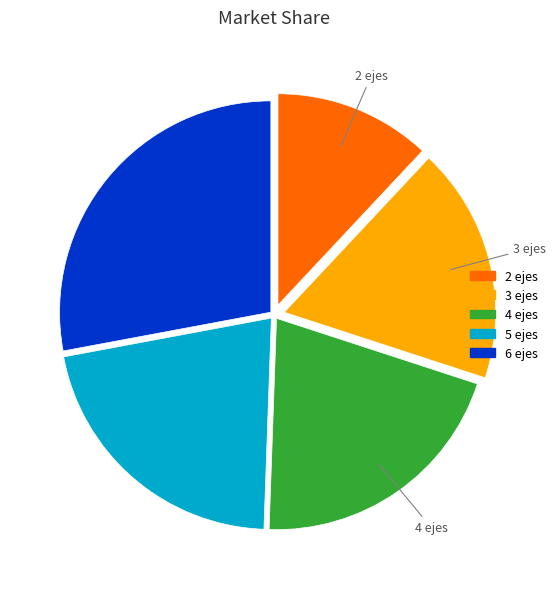

Do 6 ejes and 2 ejes together represent more than half of the pie?

No